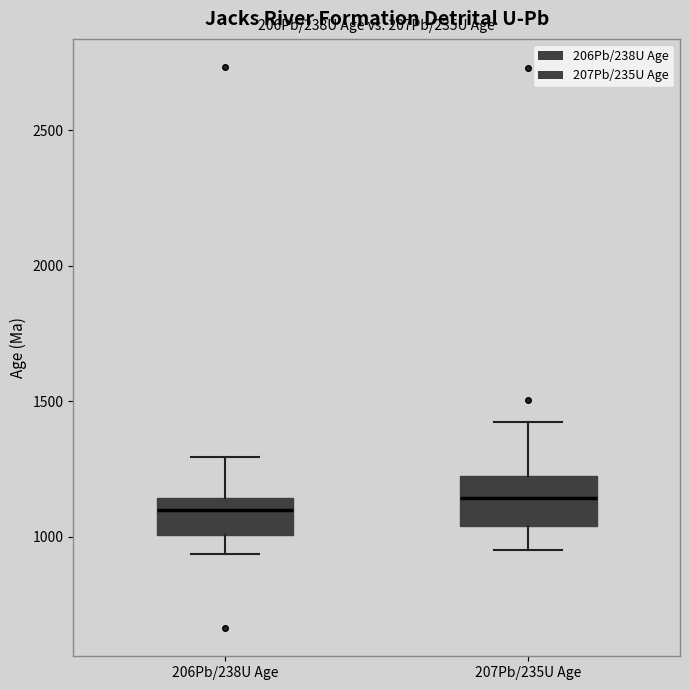

Reading left to right, read every box against the y-axis: the position of its median line, the range the box covers, and the ends of its whiskers. The values are not printed on the chart, so give them approximately, as read against the axis.

206Pb/238U Age: median 1100, box 1000 to 1150, whiskers 950 to 1300
207Pb/235U Age: median 1150, box 1050 to 1200, whiskers 950 to 1400